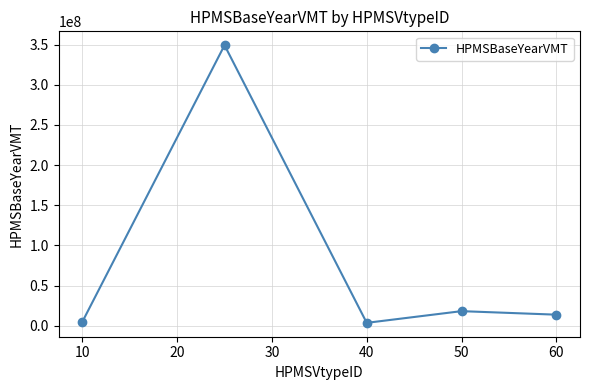

What is the maximum value shown in the chart?

349315890.2